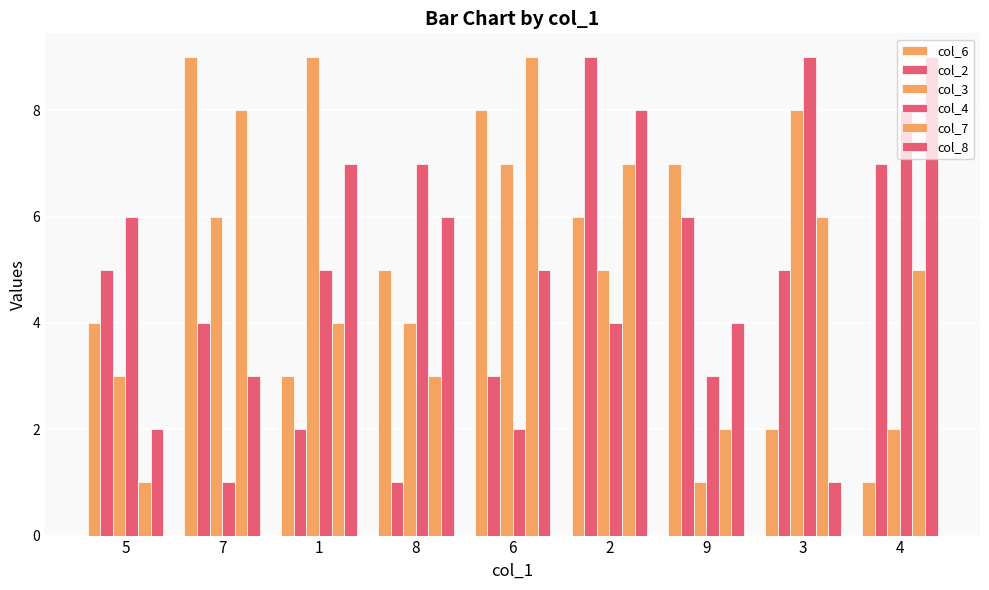

Count the number of data series in this chart.

6